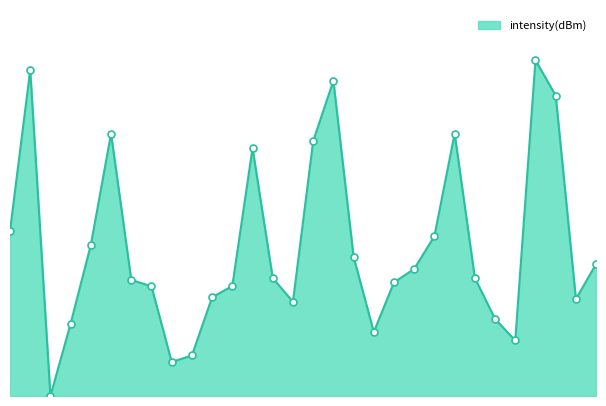

What is the sum of all values?

42.4